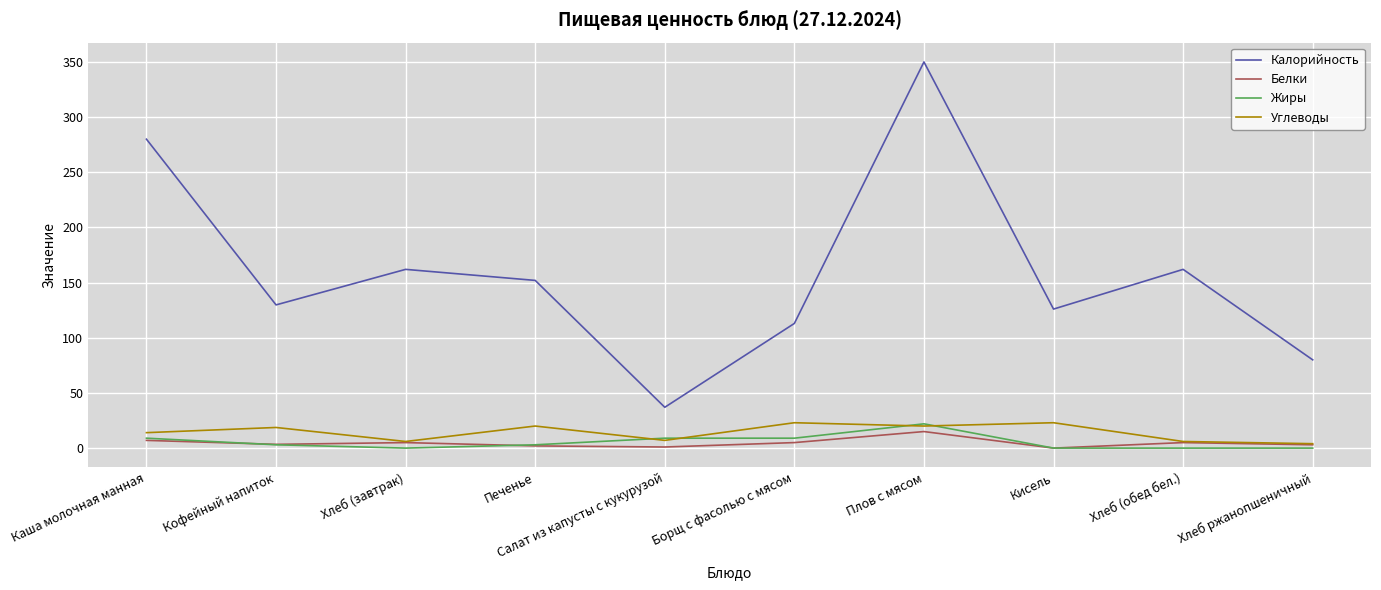

At which category does Калорийность reach its first local valley?

Кофейный напиток